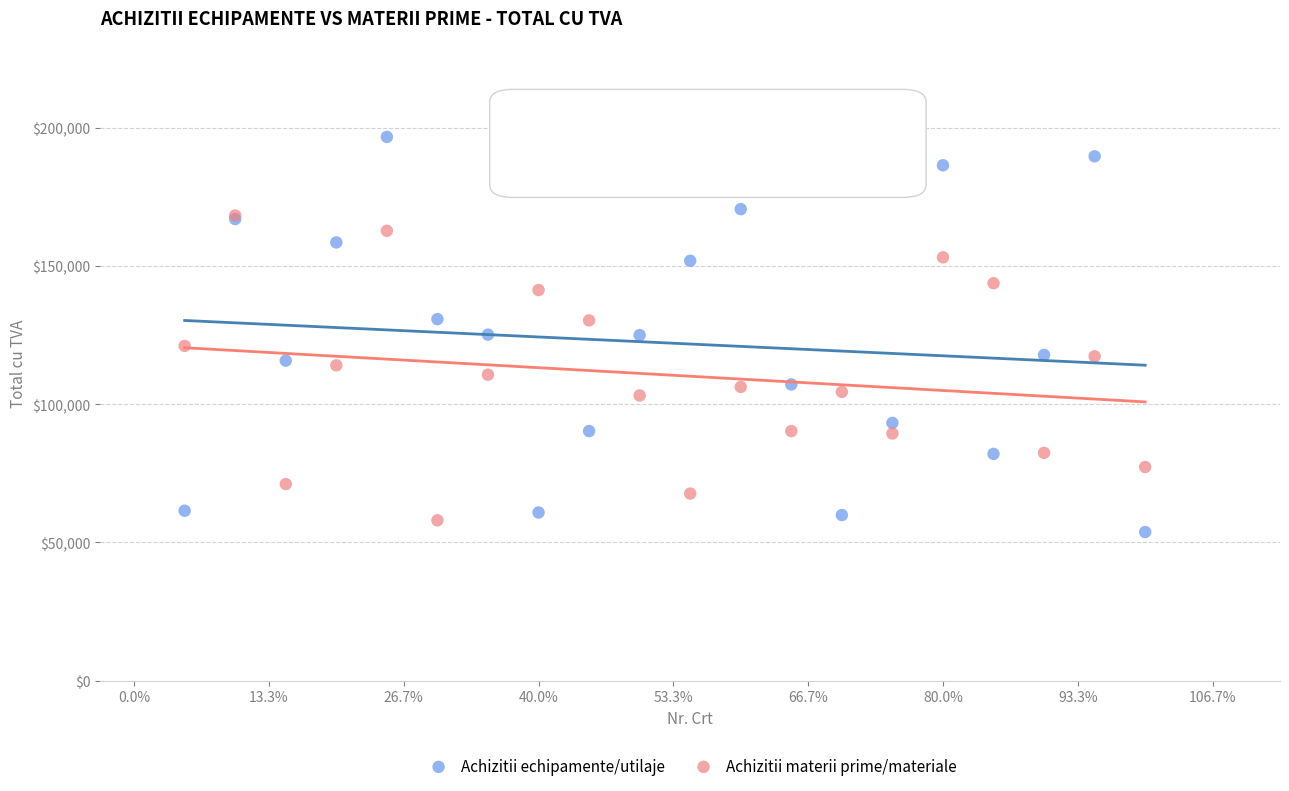

Which series reaches the maximum Y coordinate?

Achizitii echipamente/utilaje